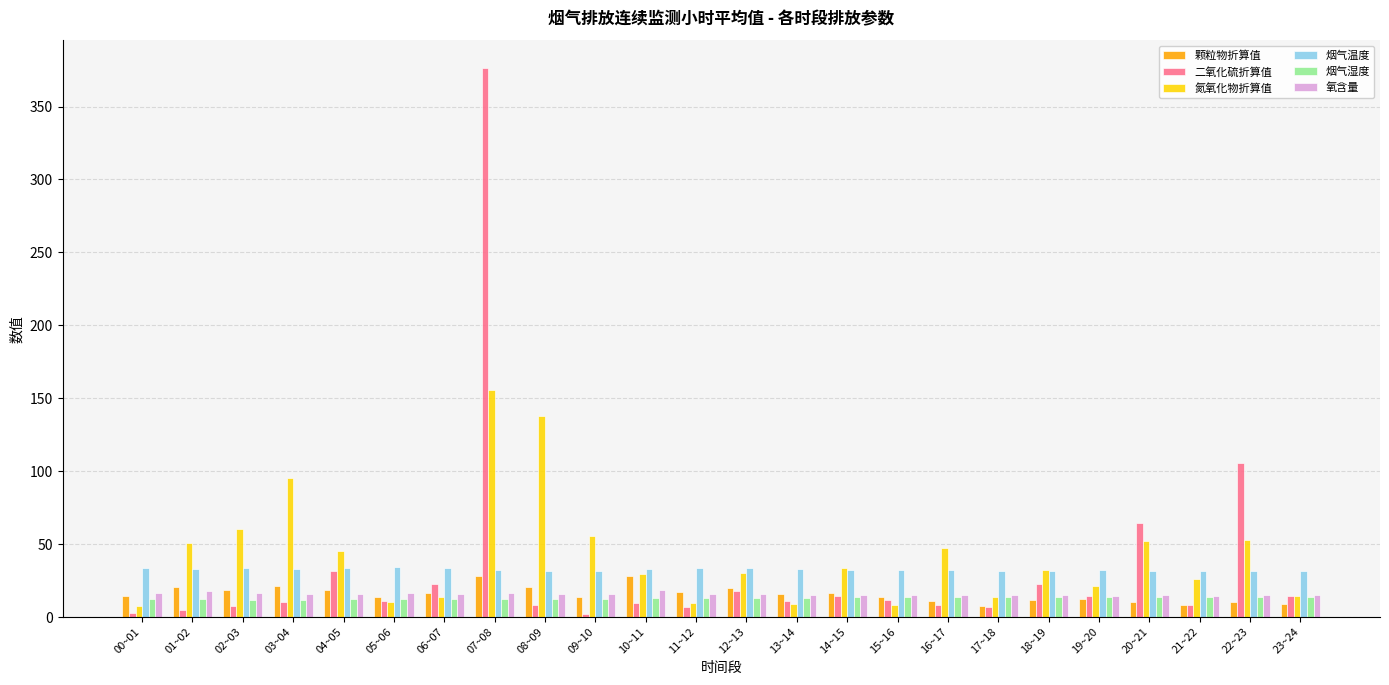

Between 05~06 and 22~23, which series saw the biggest shift?

二氧化硫折算值